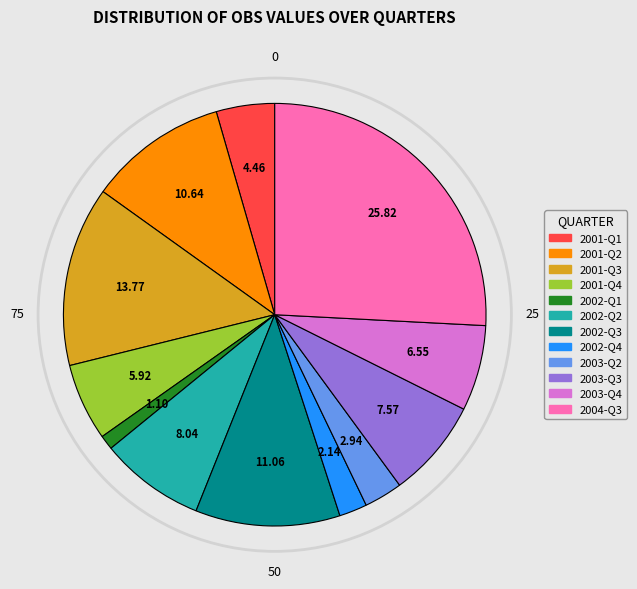

What is the ratio of the value at 2004-Q3 to the value at 2001-Q3?

1.9